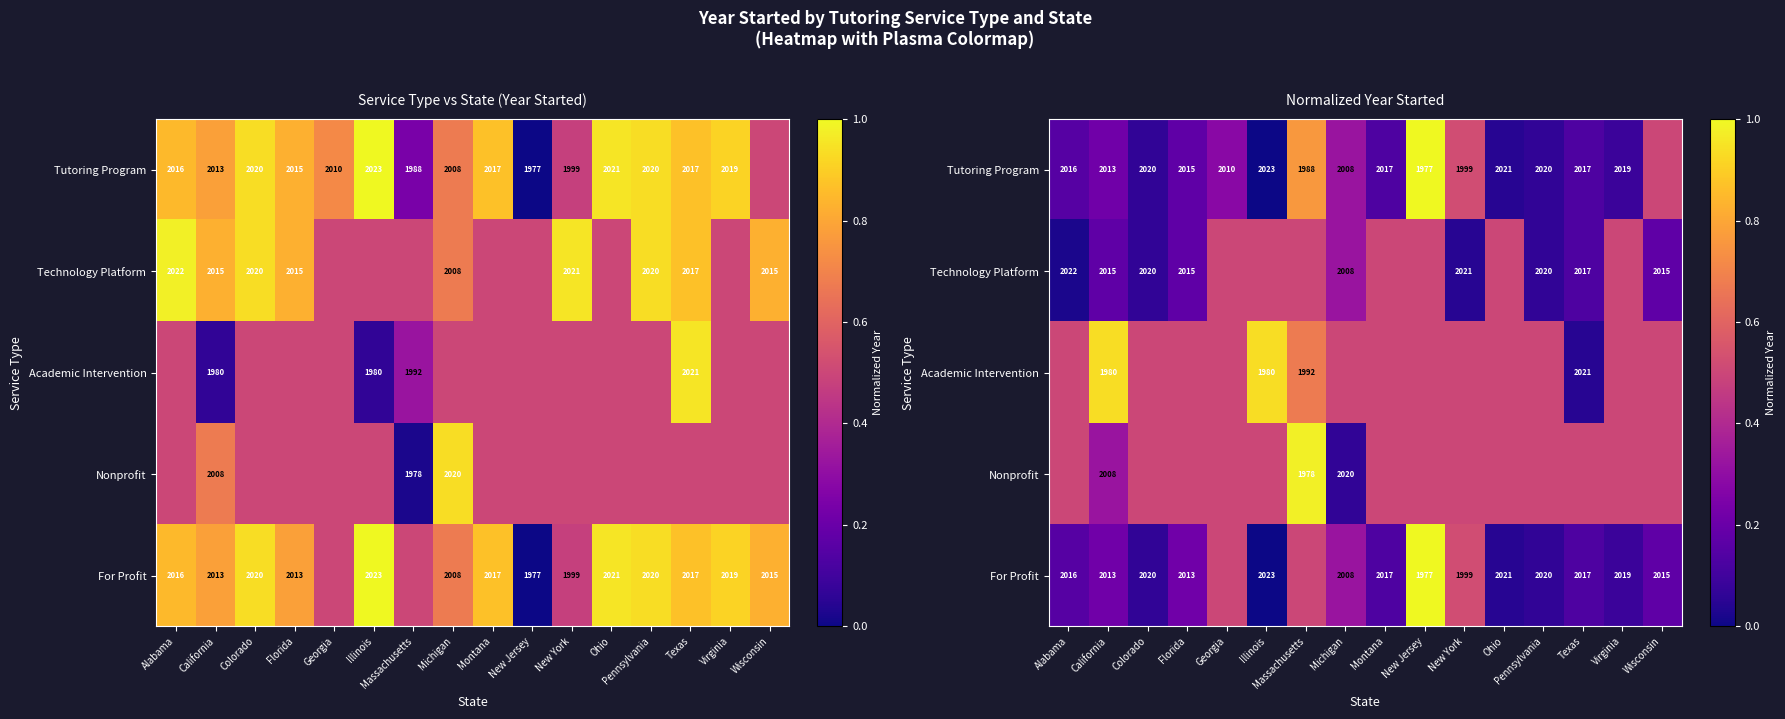

How many positive values does the Tutoring Program series have?

15